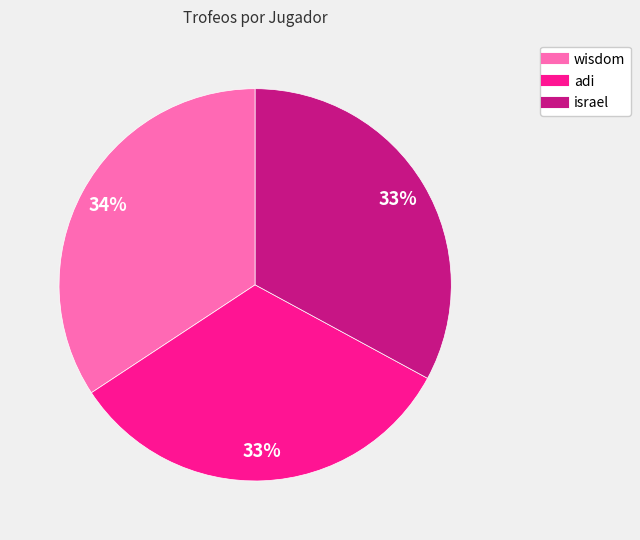

Is there any slice that represents more than half of the pie?

No